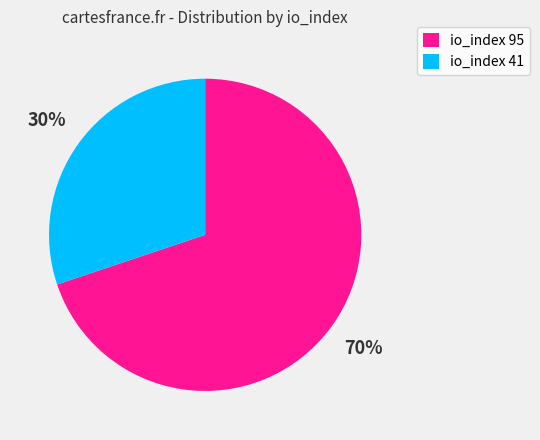

The io_index 95 slice represents 61% of the pie. True or false?

False